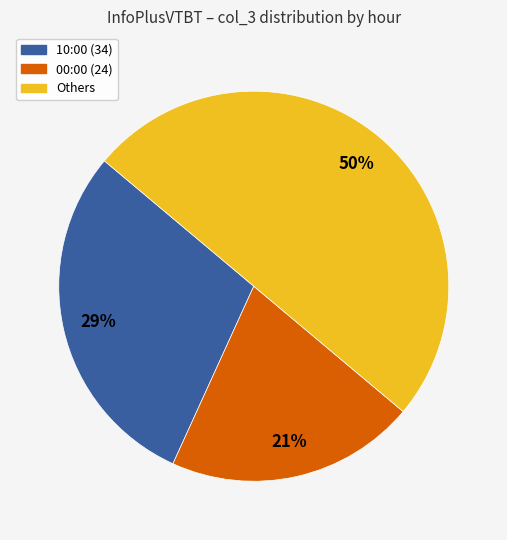

Is it true that Others is 61% of the pie?

False